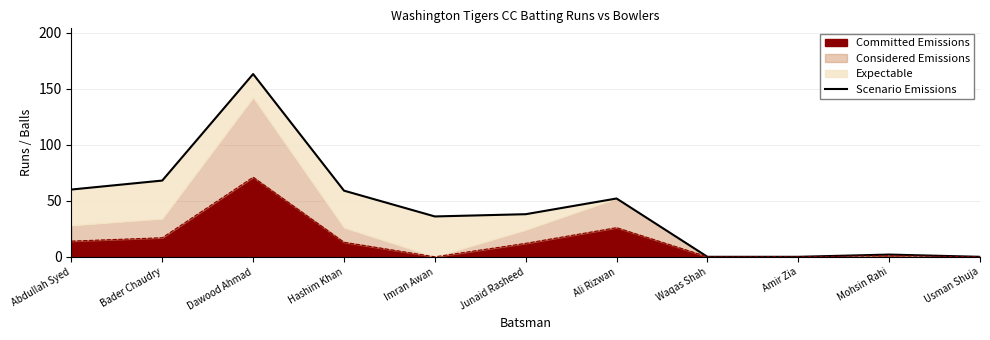

What is the approximate value at Dawood Ahmad, to the nearest 50?

150